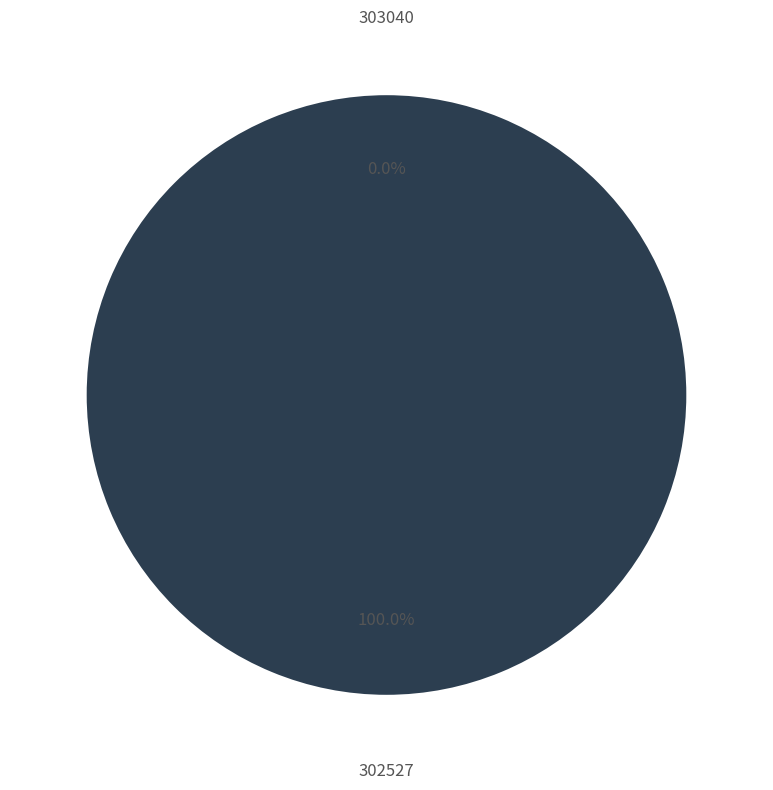

Does 303040 account for over 50% of the chart?

No